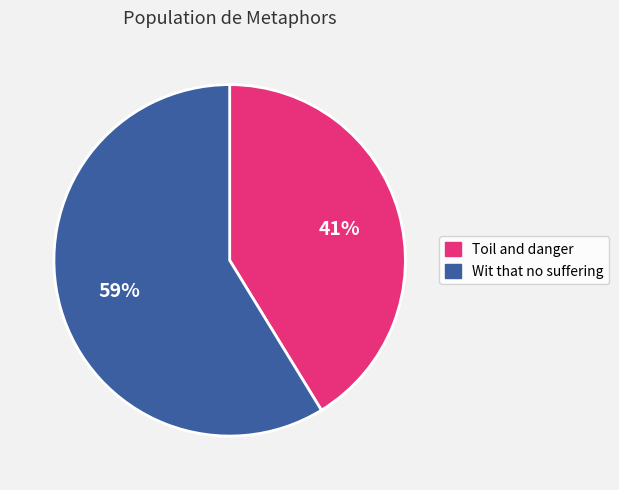

Does any single category account for the majority?

Yes